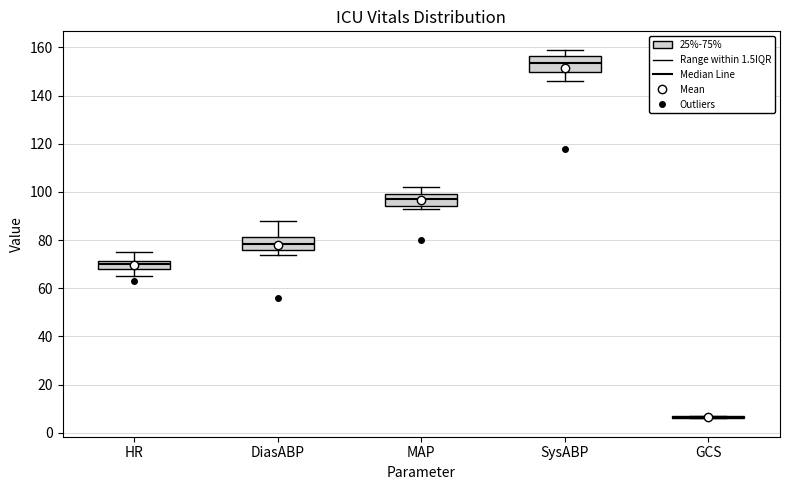

Reading left to right, read every box against the y-axis: the position of its median line, the range the box covers, and the ends of its whiskers. The values are not printed on the chart, so give them approximately, as read against the axis.

HR: median 70, box 68 to 72, whiskers 66 to 76
DiasABP: median 78, box 76 to 82, whiskers 74 to 88
MAP: median 98, box 94 to 100, whiskers 94 (just below the box's lower edge) to 102
SysABP: median 154, box 150 to 156, whiskers 146 to 160
GCS: box collapsed to a line at 6, whiskers 6 to 8